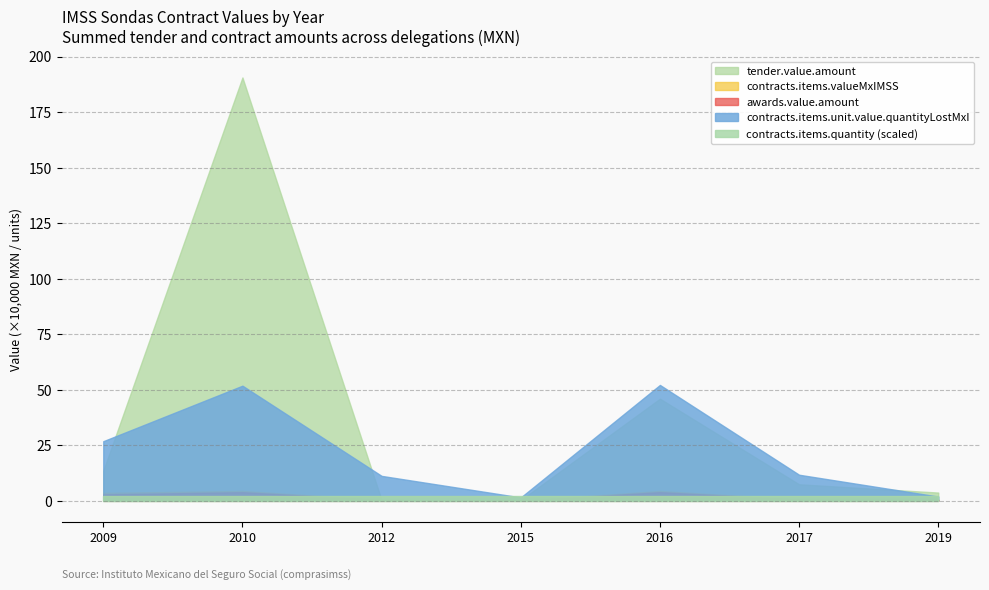

Which category has the lowest value across all series?

2015